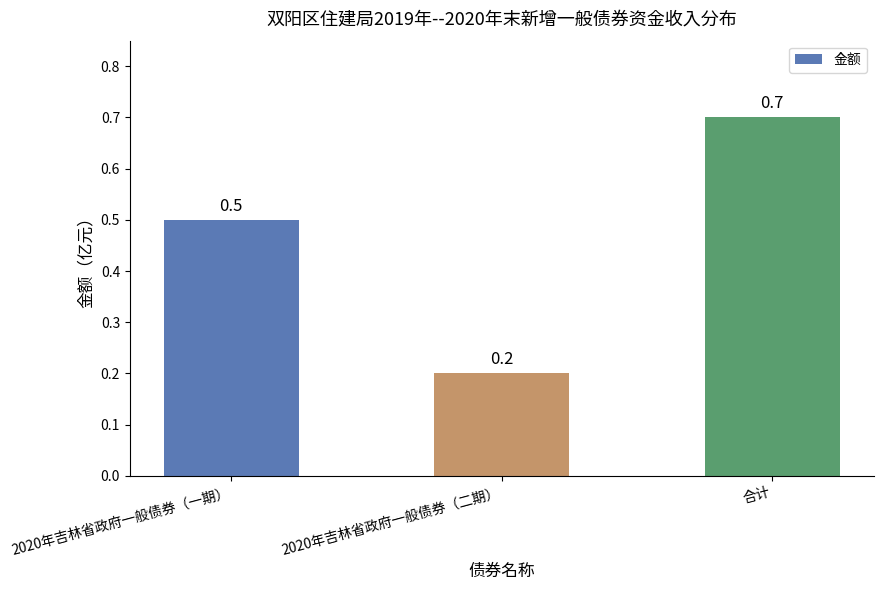

Reading right to left, what are all the values shown in this chart?

合计=0.7	2020年吉林省政府一般债券（二期）=0.2	2020年吉林省政府一般债券（一期）=0.5